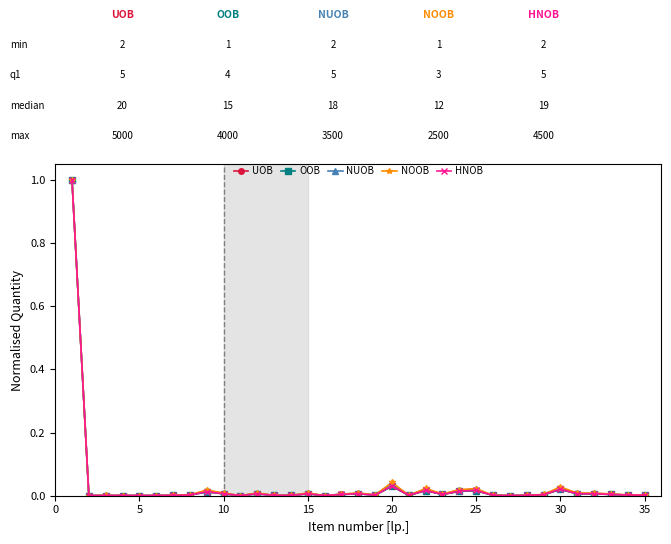

True or false: HNOB has more than 0 interior local peaks.

True